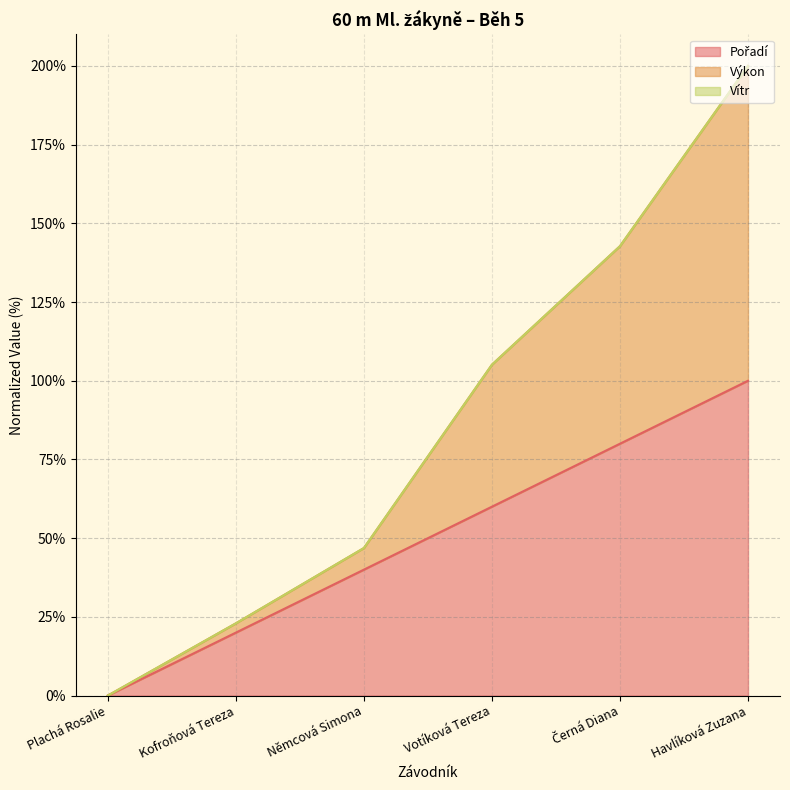

At which category is the sum across all series the highest?

Havlíková Zuzana